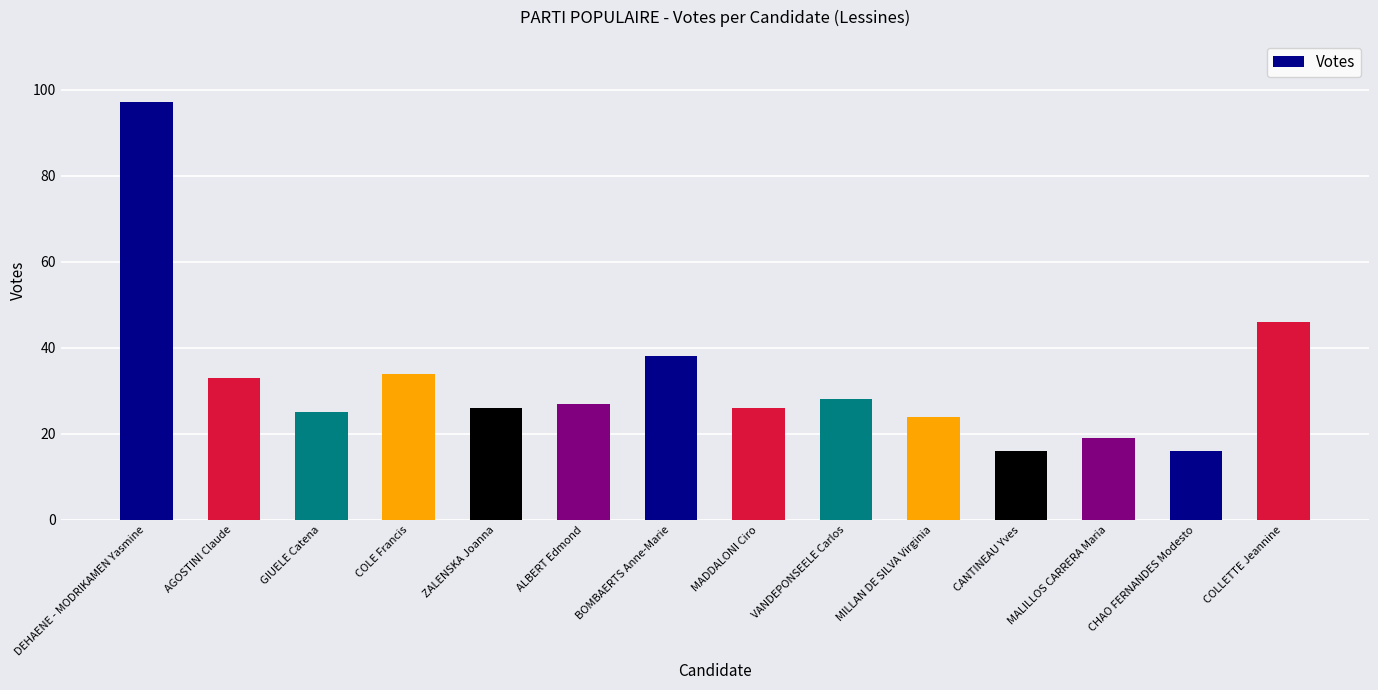

Which label corresponds to the largest value in the chart?

DEHAENE - MODRIKAMEN Yasmine